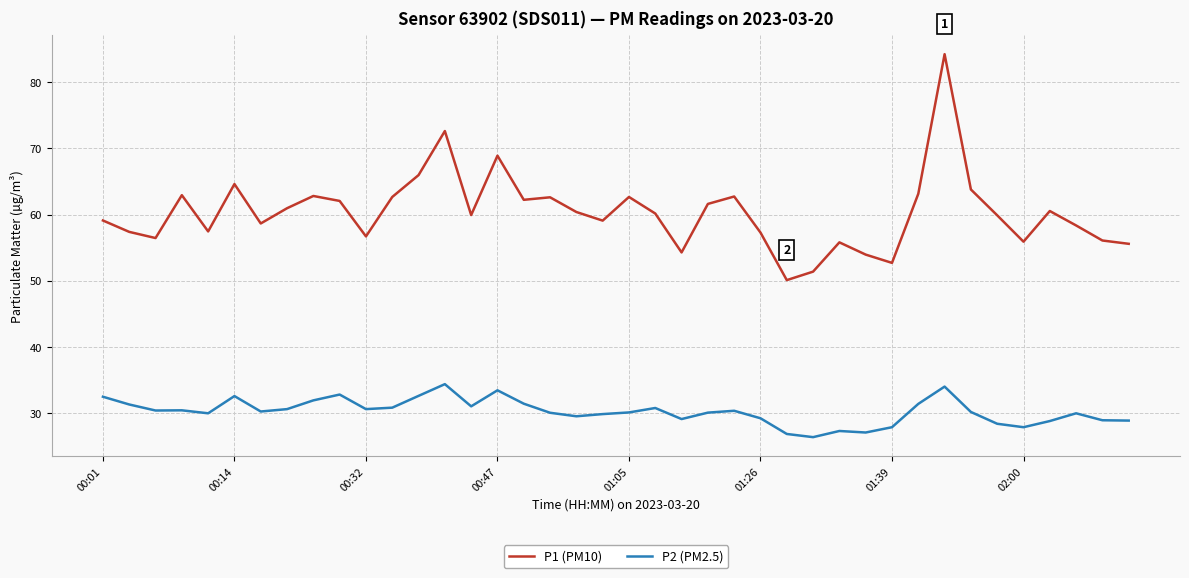

True or false: P1 (PM10) and P2 (PM2.5) intersect in this chart.

False